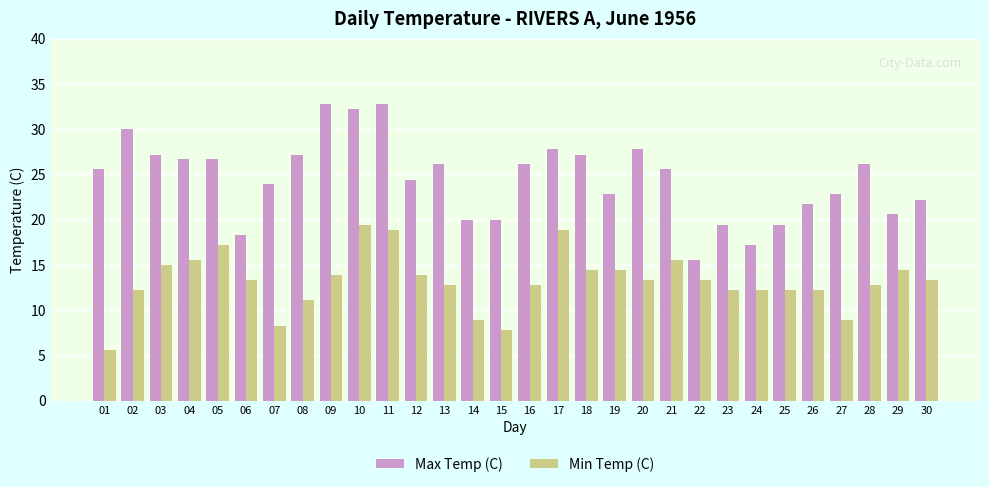

What is the maximum value shown in the chart?

32.8